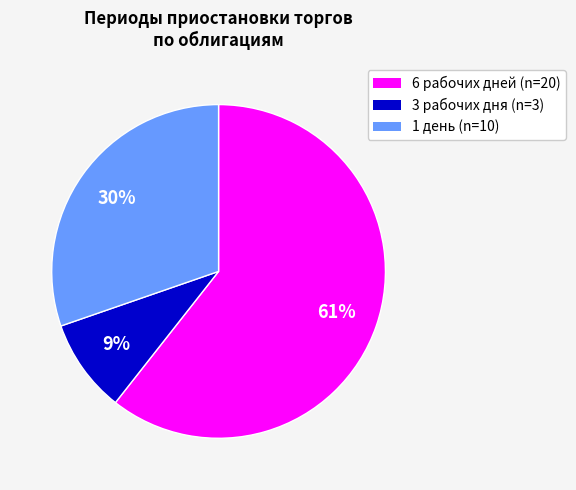

Does 6 рабочих дней represent more than half of the total?

Yes